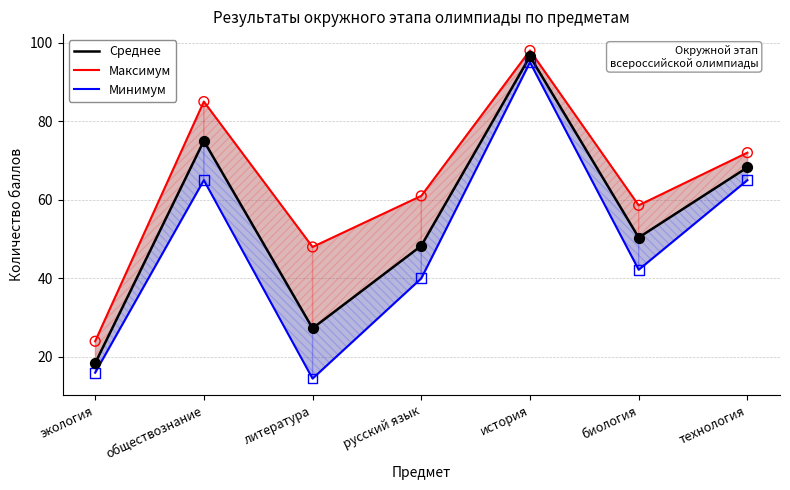

Which series has the largest total across all categories?

Максимум